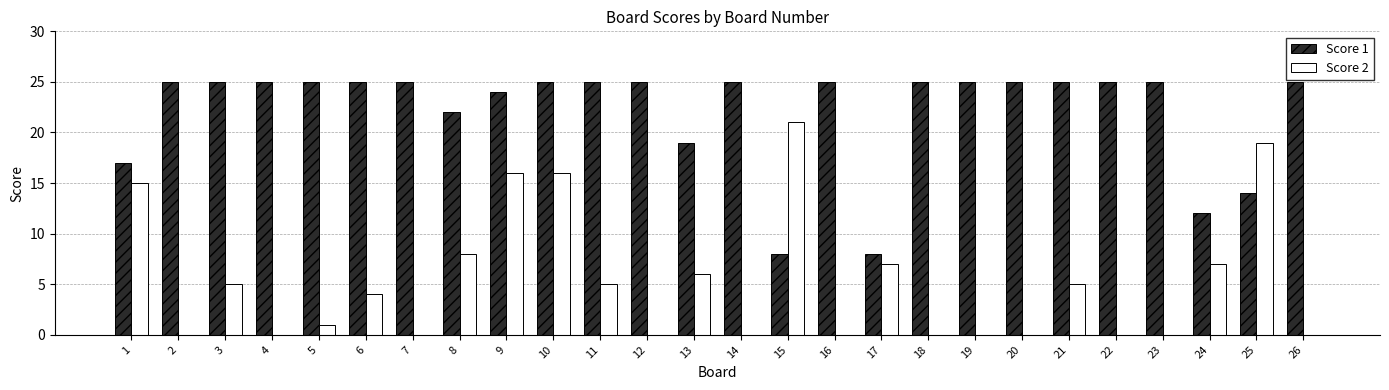

At which label does Score 2 reach its peak?

15